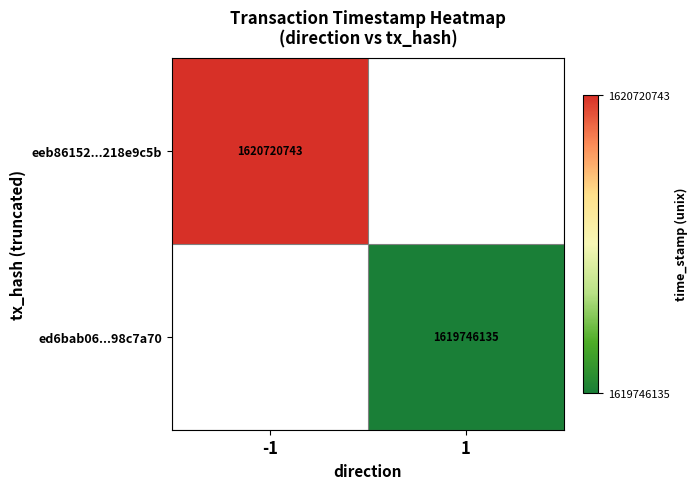

What is the maximum value shown in the chart?

1620720743.0